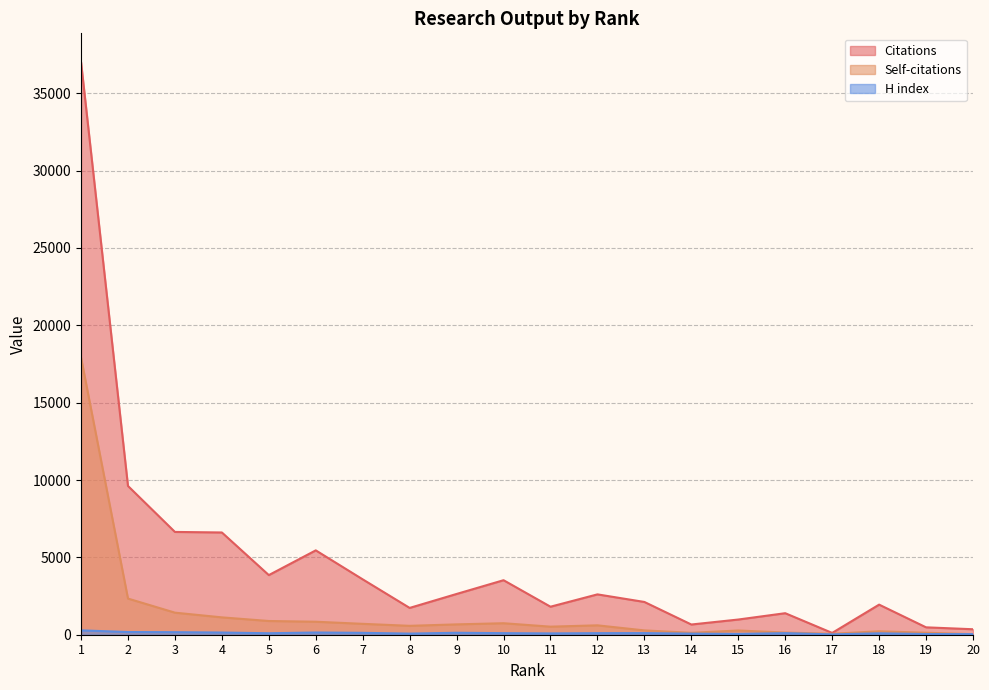

Which series has the largest total across all categories?

Citations